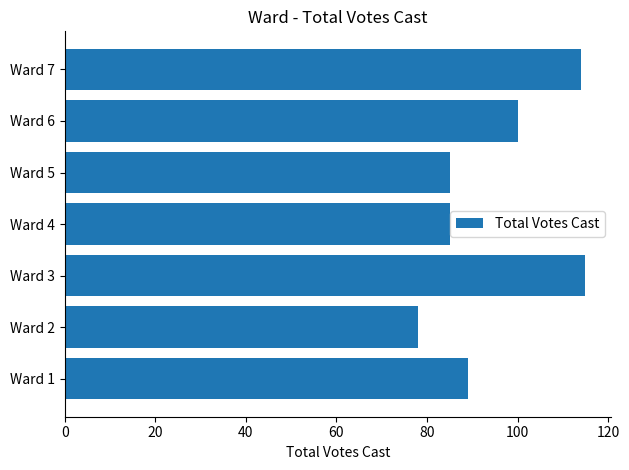

The value at Ward 3 is 159. True or false?

False